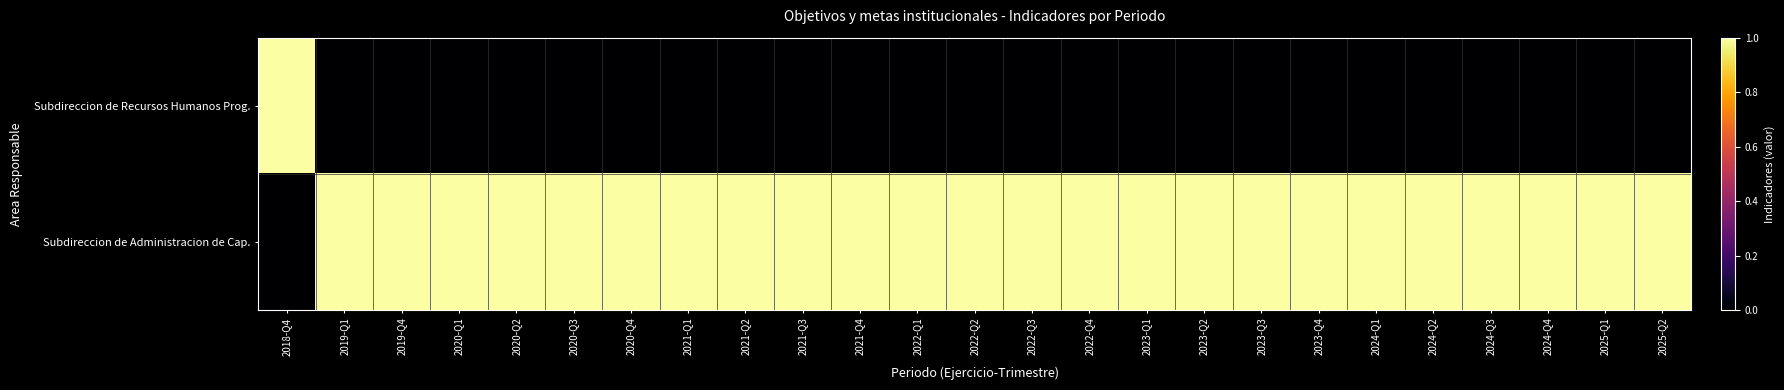

Reading left to right, transcribe all the data shown in this chart.

Subdireccion de Recursos Humanos Prog.: 2018-Q4=1	2019-Q1=0	2019-Q4=0	2020-Q1=0	2020-Q2=0	2020-Q3=0	2020-Q4=0	2021-Q1=0	2021-Q2=0	2021-Q3=0	2021-Q4=0	2022-Q1=0	2022-Q2=0	2022-Q3=0	2022-Q4=0	2023-Q1=0	2023-Q2=0	2023-Q3=0	2023-Q4=0	2024-Q1=0	2024-Q2=0	2024-Q3=0	2024-Q4=0	2025-Q1=0	2025-Q2=0
Subdireccion de Administracion de Cap.: 2018-Q4=0	2019-Q1=1	2019-Q4=1	2020-Q1=1	2020-Q2=1	2020-Q3=1	2020-Q4=1	2021-Q1=1	2021-Q2=1	2021-Q3=1	2021-Q4=1	2022-Q1=1	2022-Q2=1	2022-Q3=1	2022-Q4=1	2023-Q1=1	2023-Q2=1	2023-Q3=1	2023-Q4=1	2024-Q1=1	2024-Q2=1	2024-Q3=1	2024-Q4=1	2025-Q1=1	2025-Q2=1